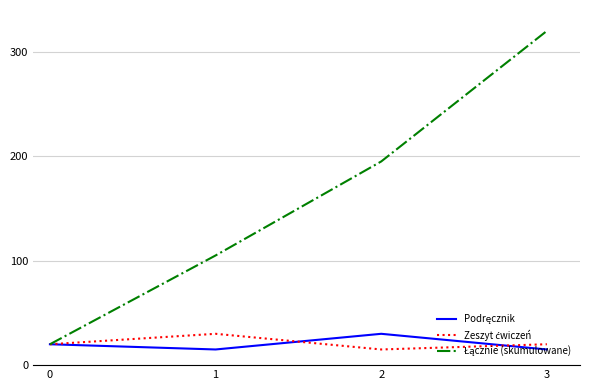

At which category is the sum across all series the highest?

3